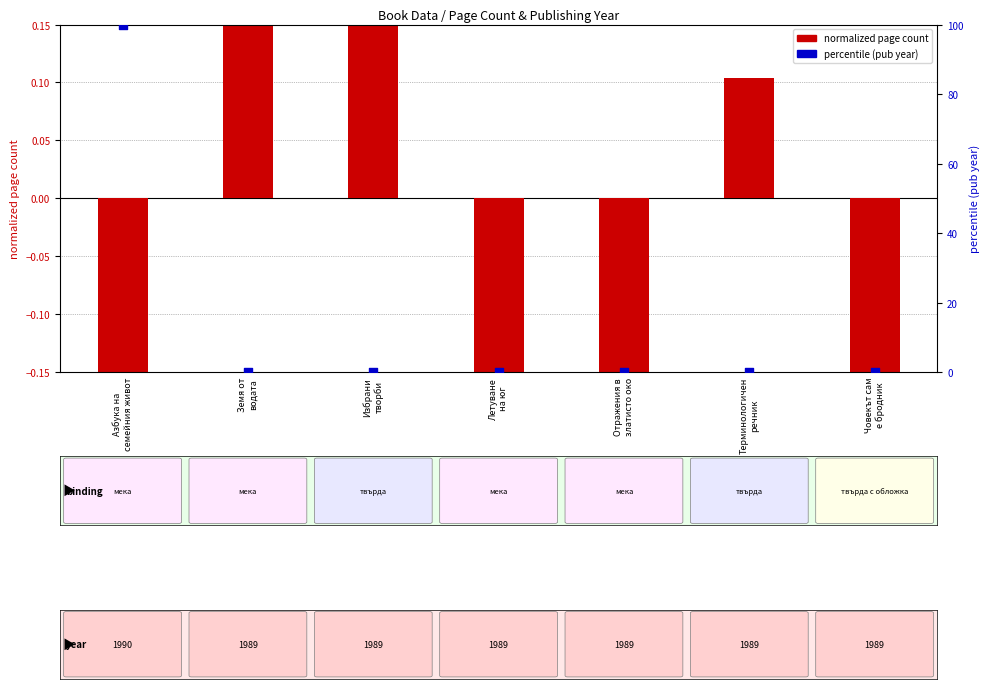

Which series reaches the maximum Y coordinate?

percentile (pub year)